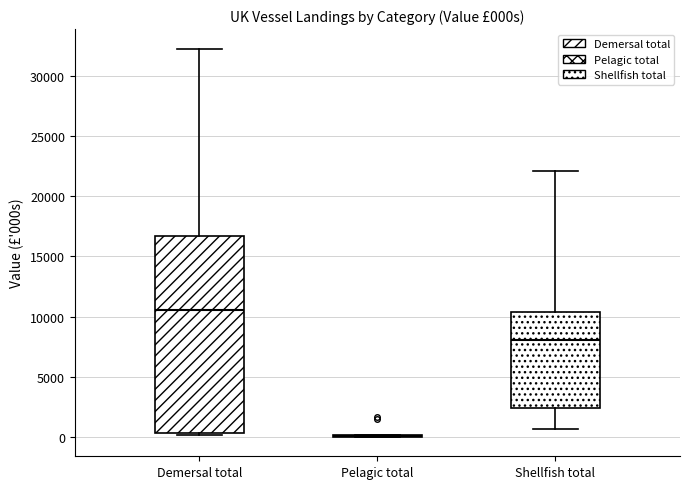

Comparing the boxes themselves (not the whiskers), which one is the tallest?

Demersal total